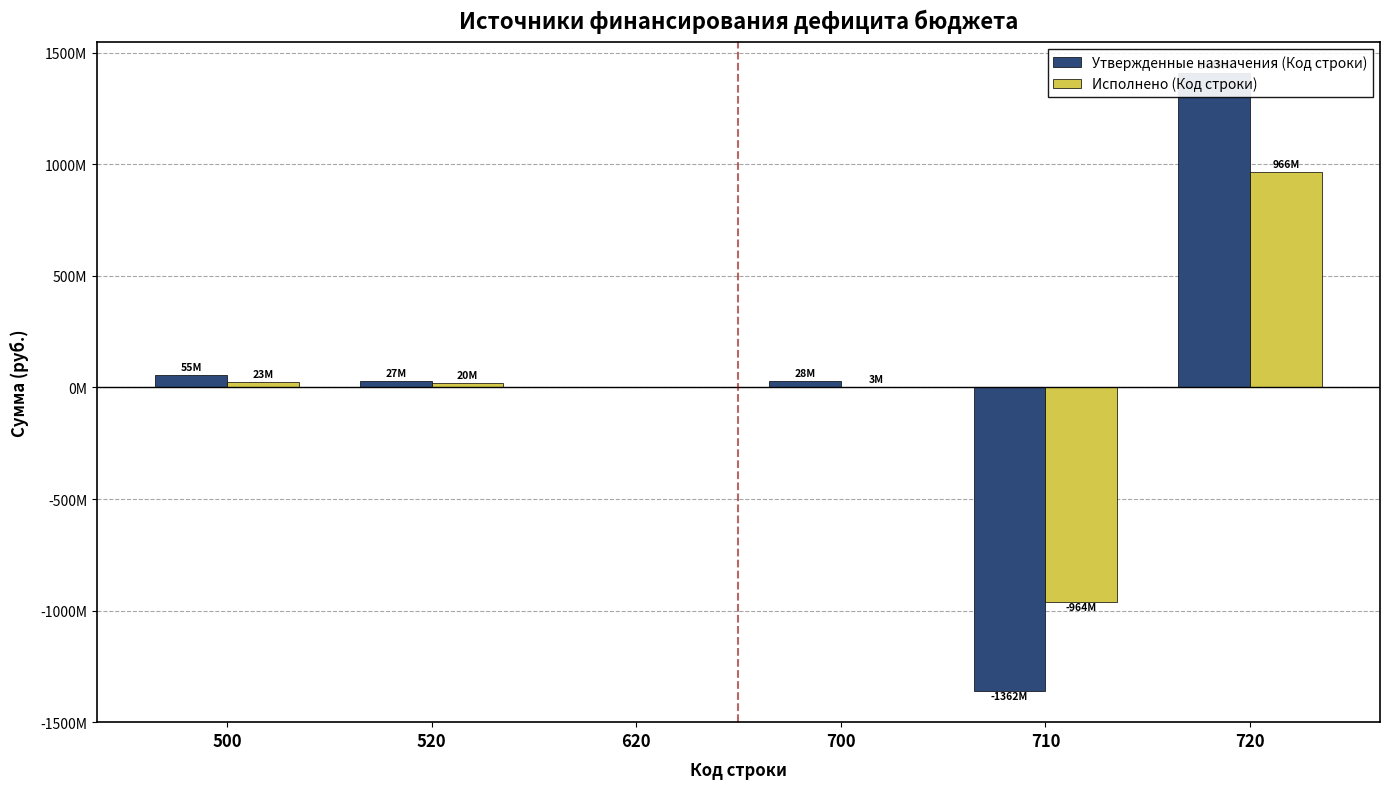

List the series in order of their overall mean, lowest first.

Исполнено (Код строки), Утвержденные назначения (Код строки)